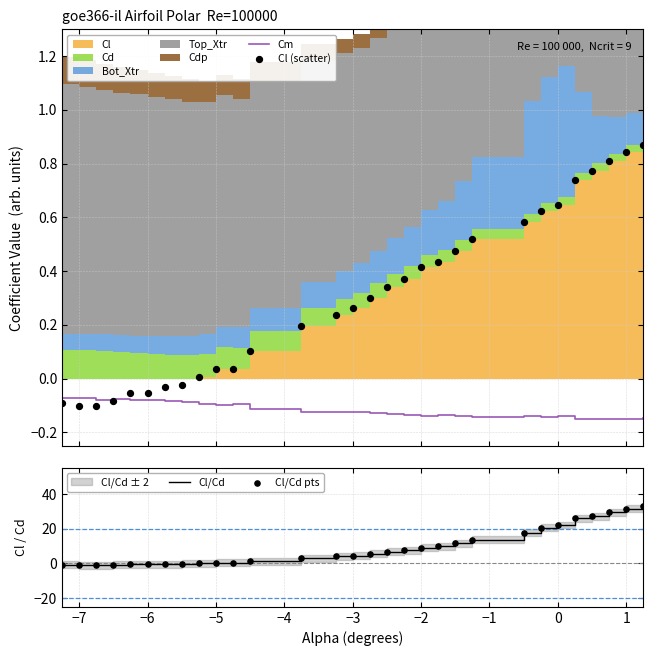

What is the maximum value for Cl/Cd?

33.0